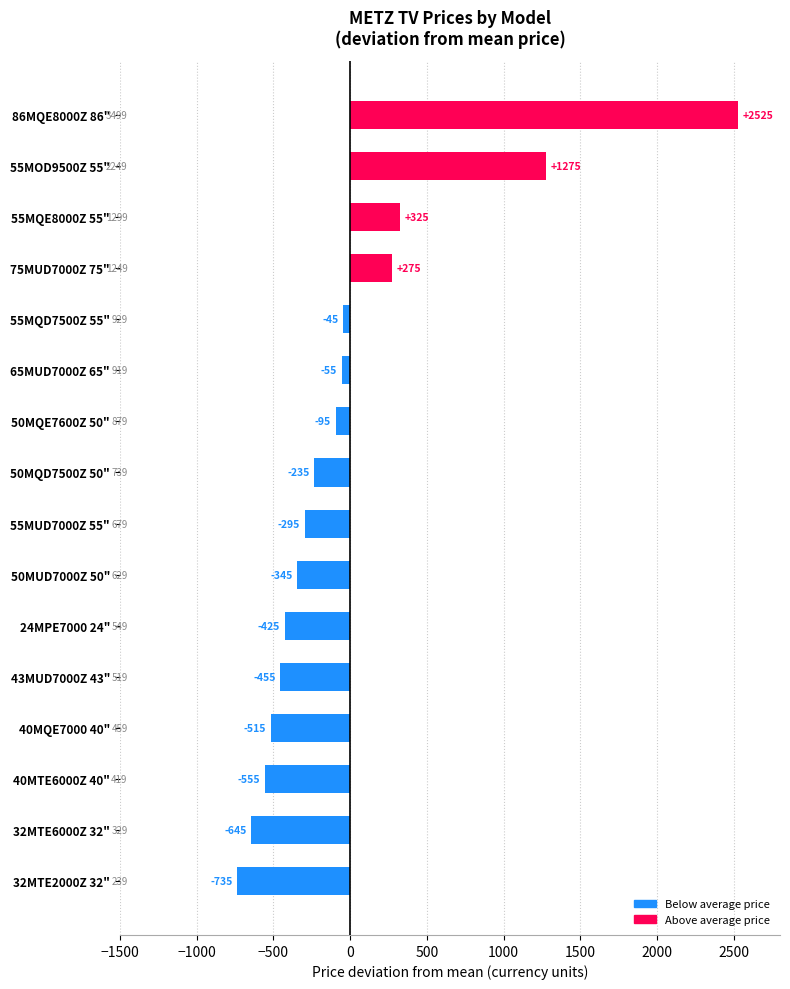

What is the sum of the values at 65MUD7000Z 65" and 43MUD7000Z 43"?

-510.0